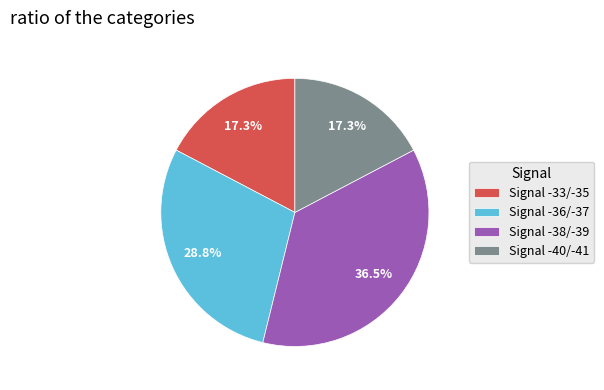

Does any single category account for the majority?

No